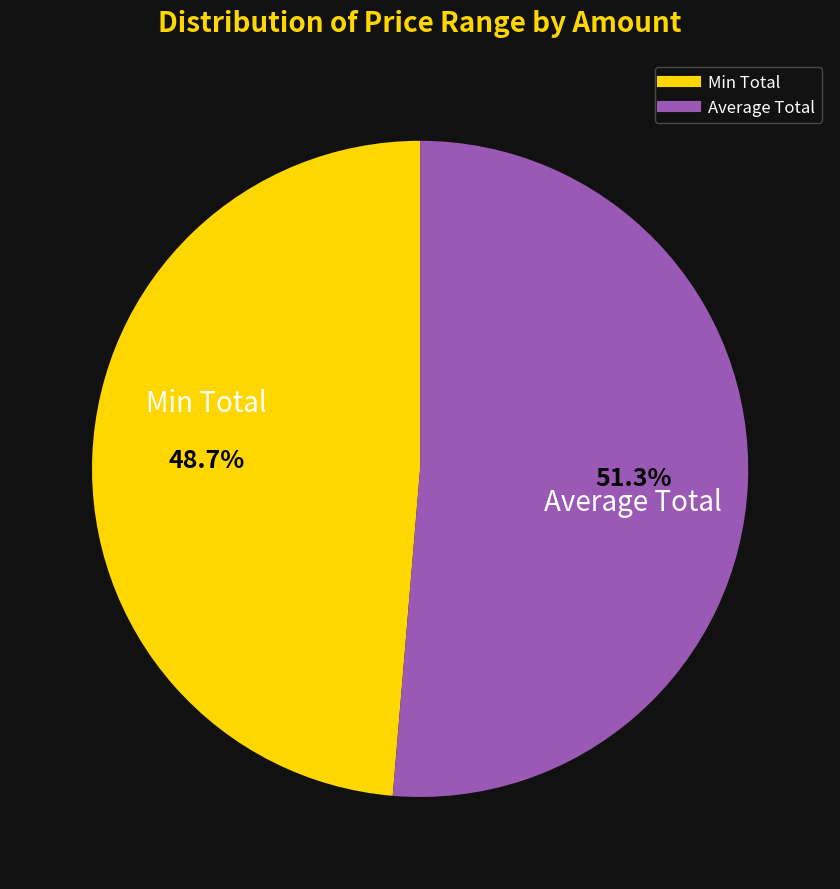

Is there a majority slice in this chart?

Yes